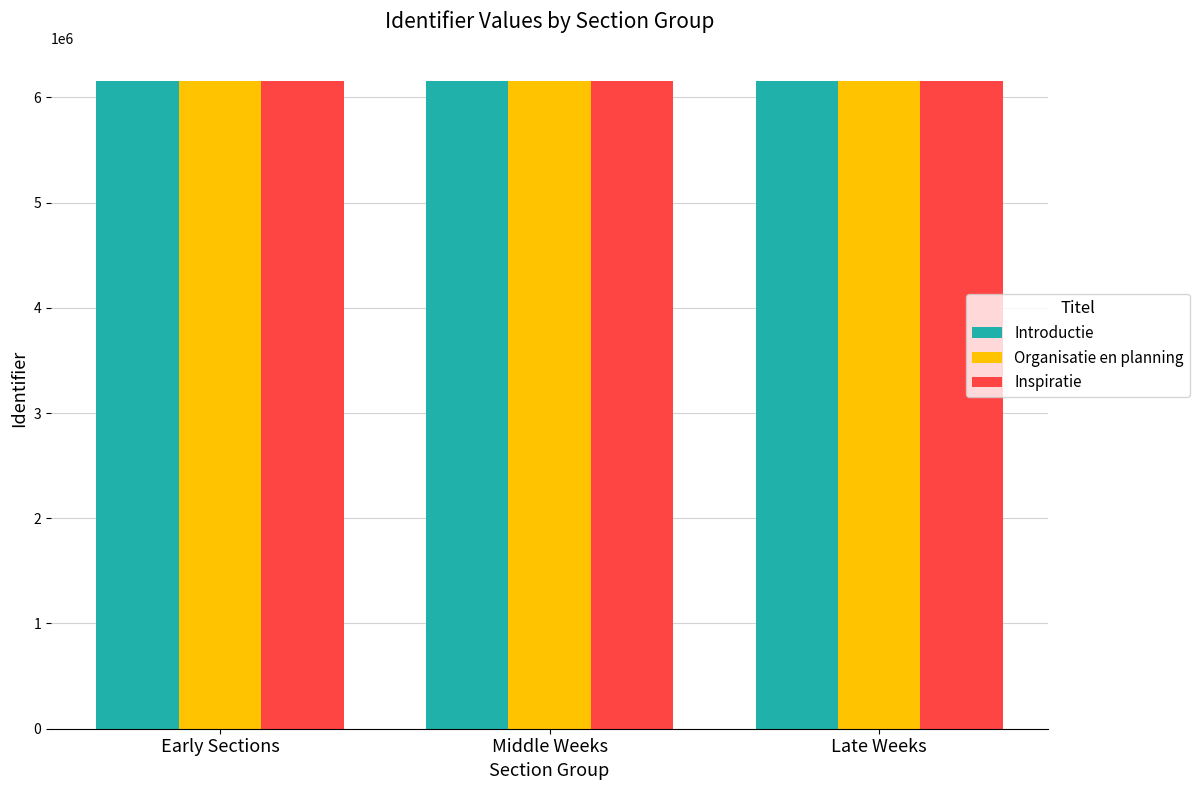

What is the label of the 1st bar from the right?

Late Weeks